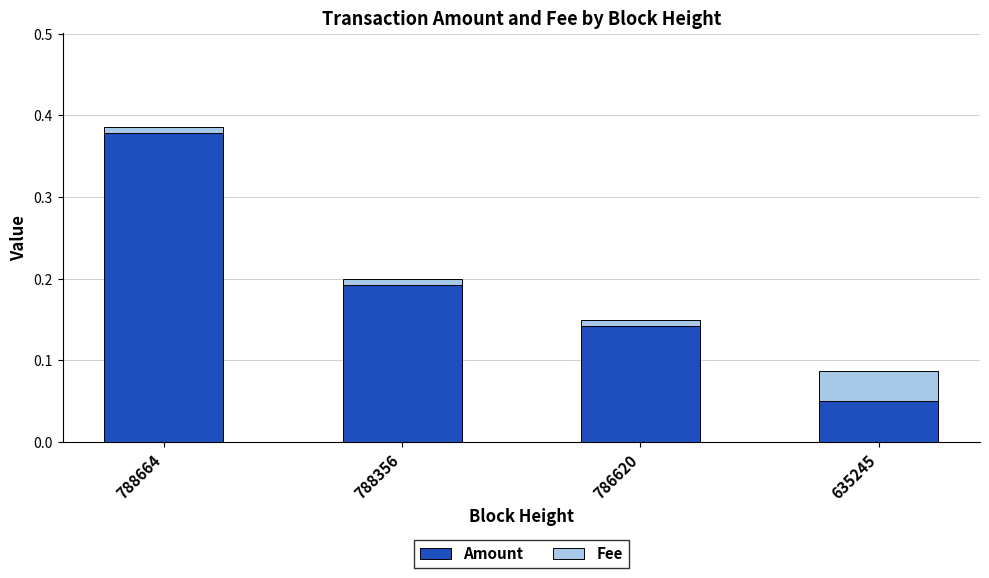

The Amount series shows 0.1 at 788664. True or false?

False